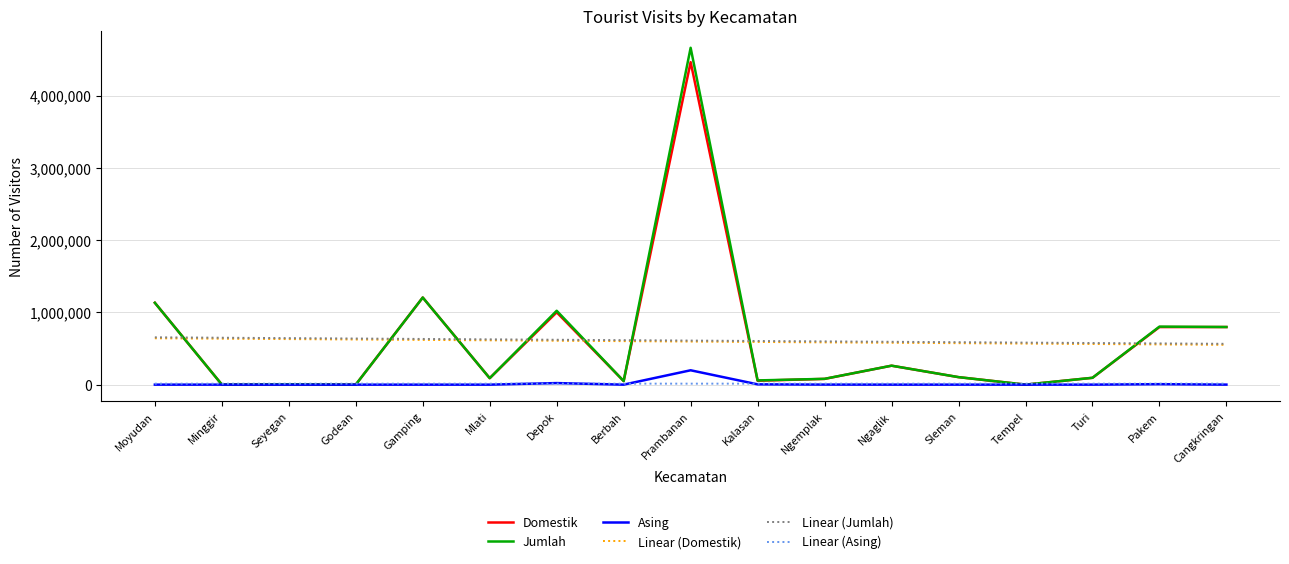

What is the highest value of the Domestik series?

4467038.0